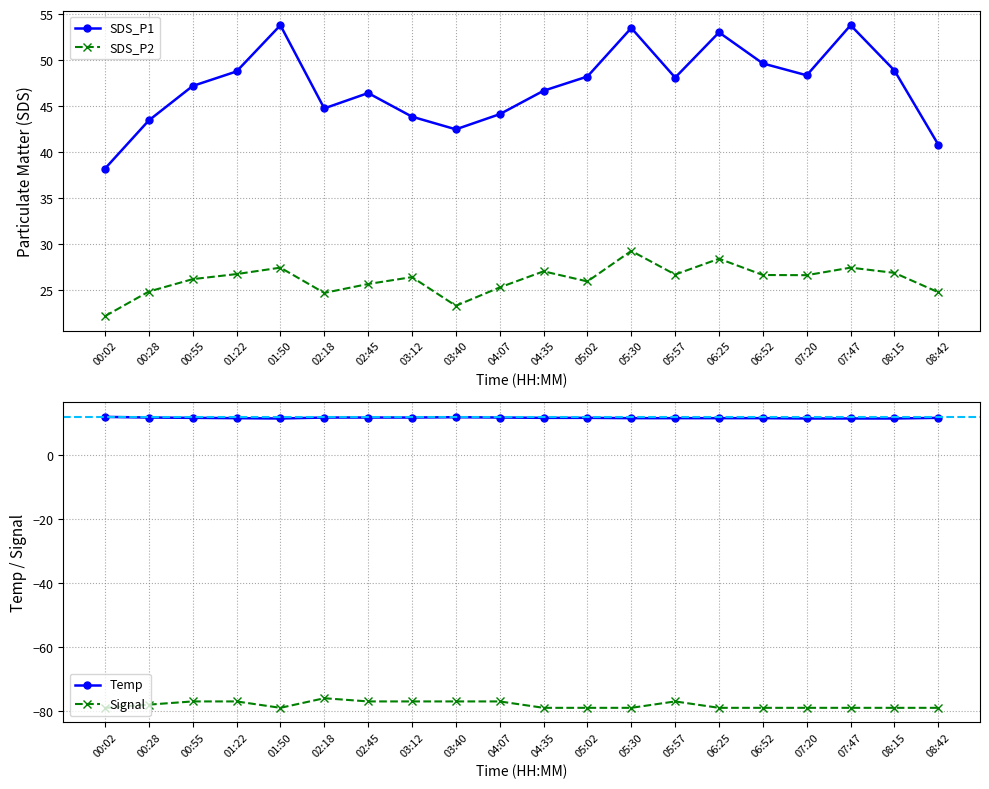

What is the value of the Temp point at the 15th from the left?

11.5